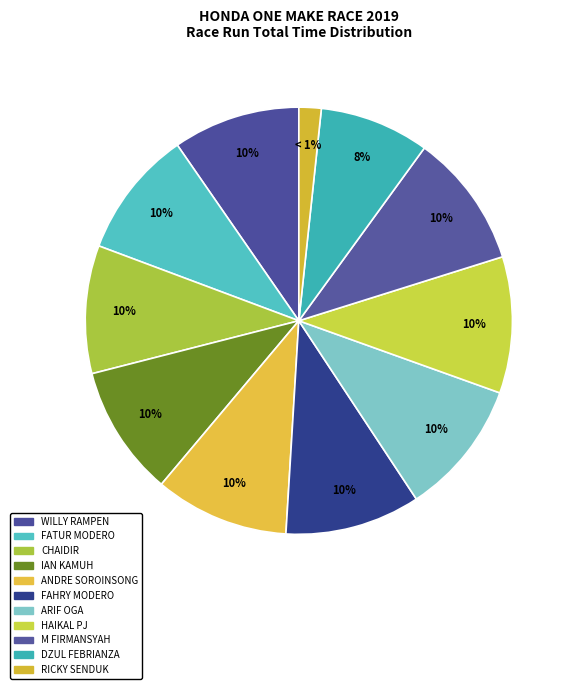

Which slice is the largest?

HAIKAL PJ